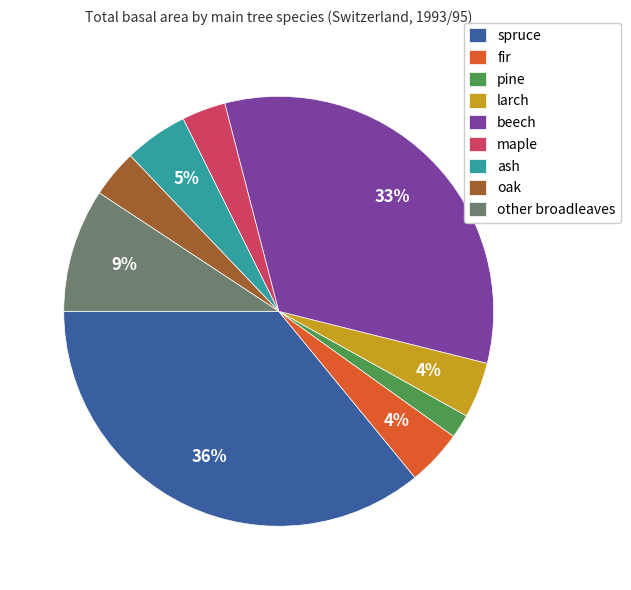

True or false: pine accounts for 2% of the total.

True